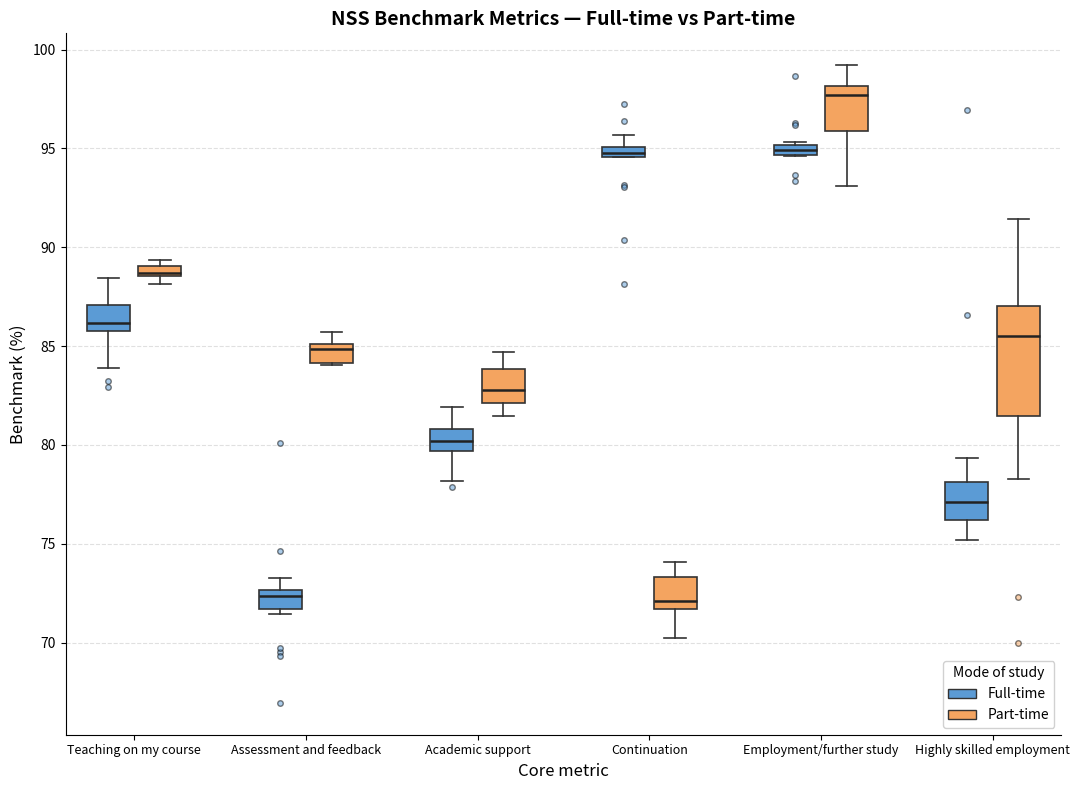

Which box's median line is the highest?

Employment/further study (Part-time)